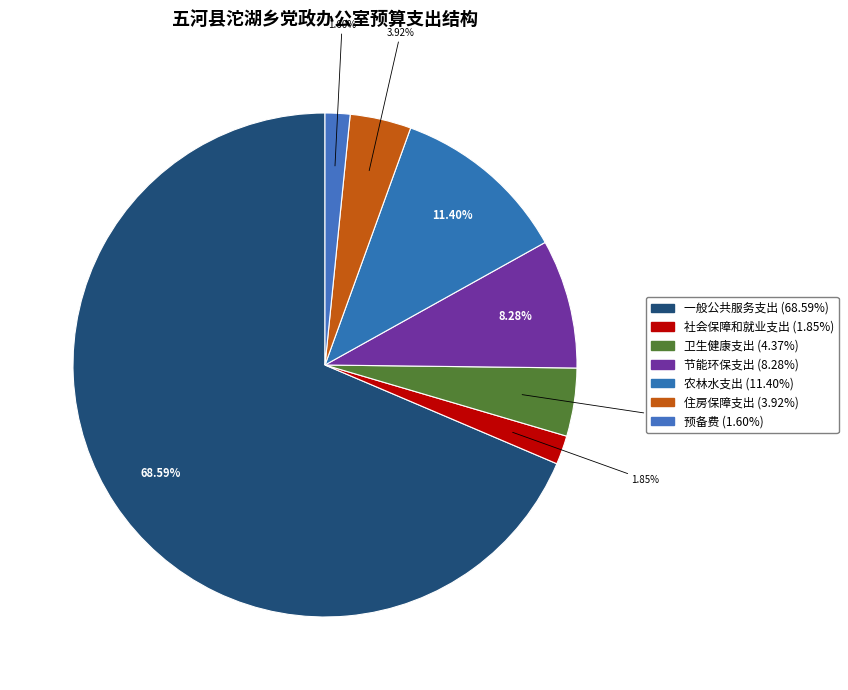

How many slices are in this pie chart?

7